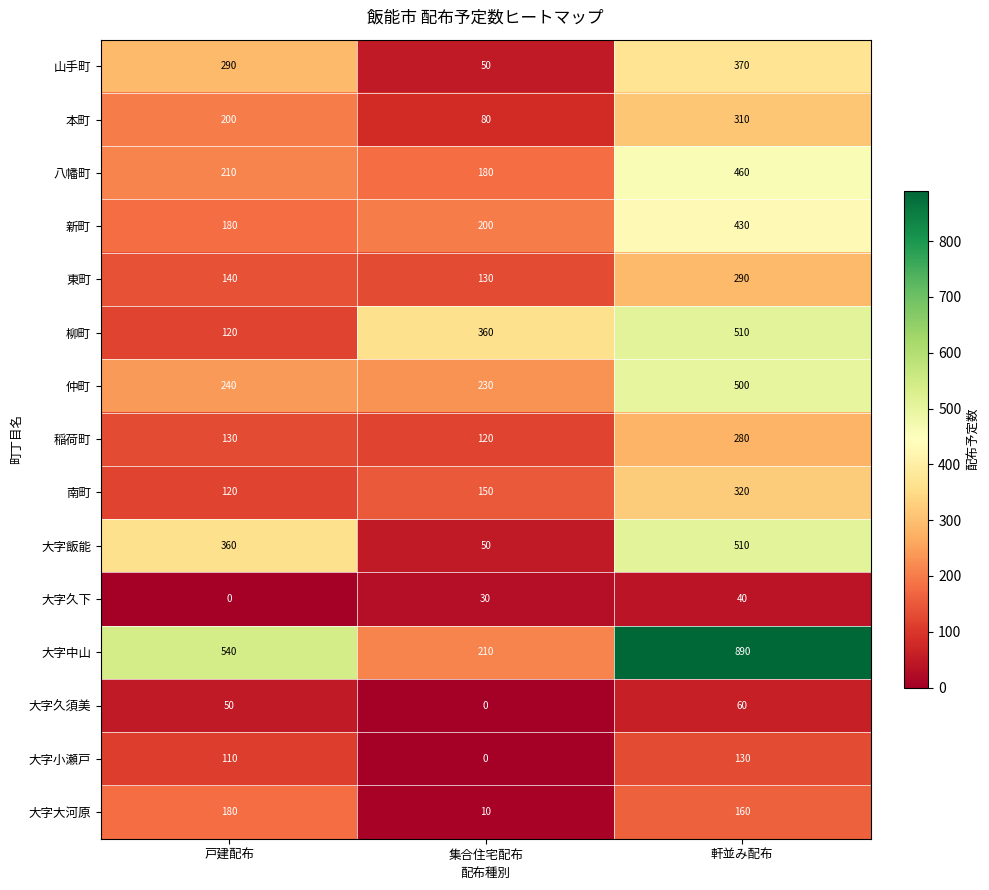

At how many categories does at least one series exceed 78?

3